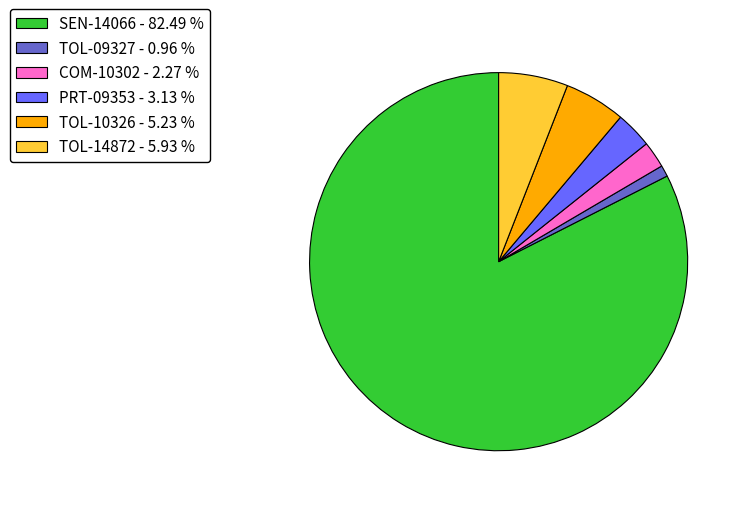

Rank the categories by value from lowest to highest.

TOL-09327, COM-10302, PRT-09353, TOL-10326, TOL-14872, SEN-14066